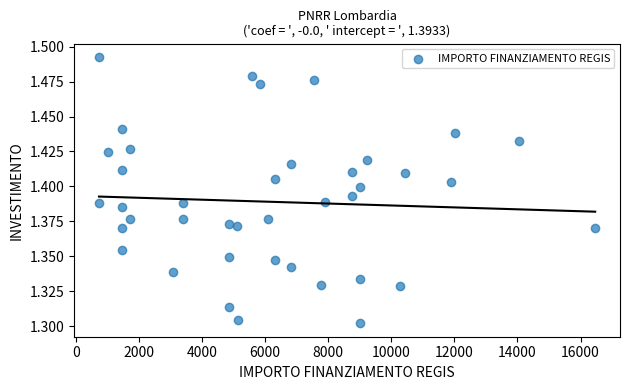

What is the range of X values (max minus min)?

15735.0